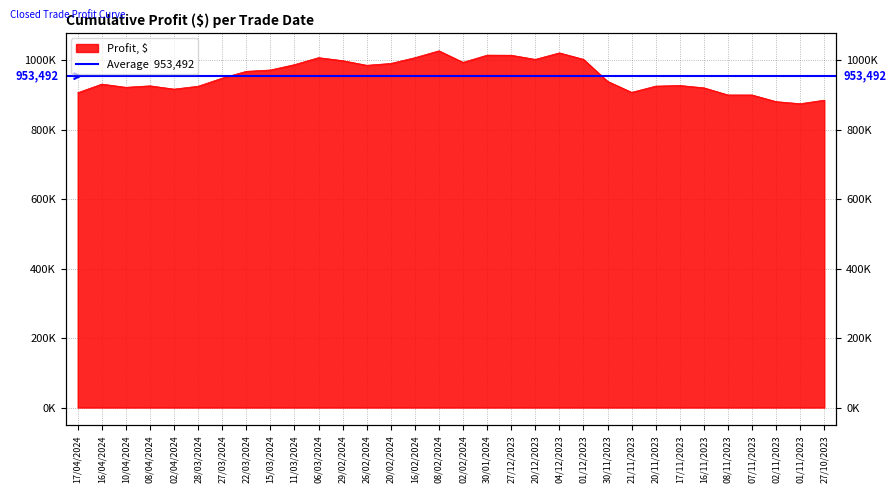

Does the chart display data point markers on the line(s)?

No